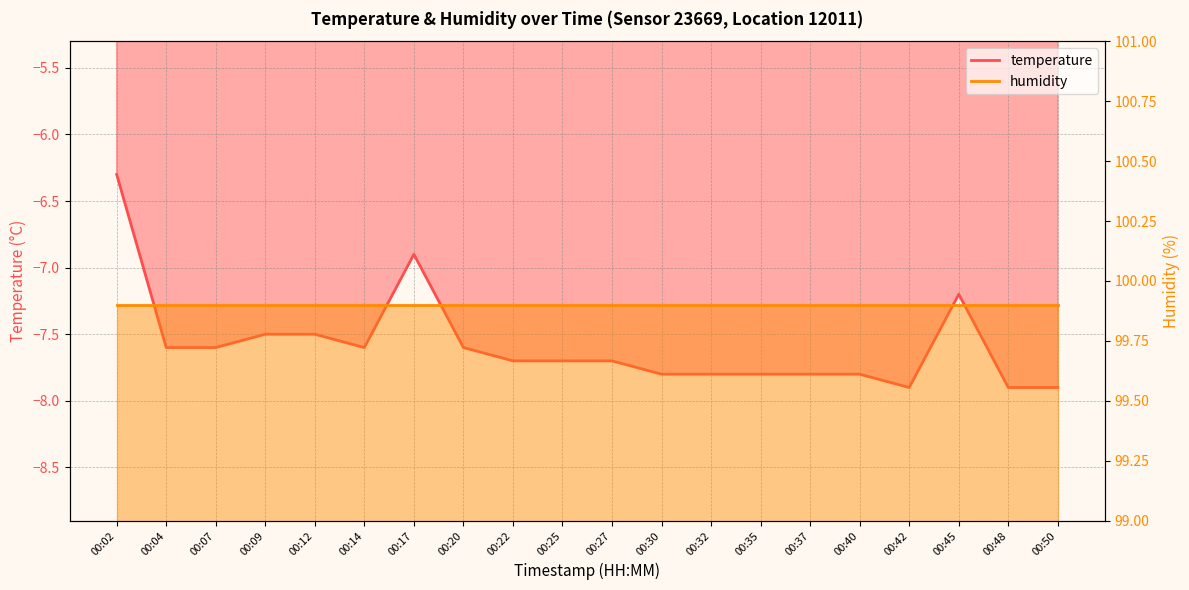

True or false: the data shows -3.7 at 00:22.

False